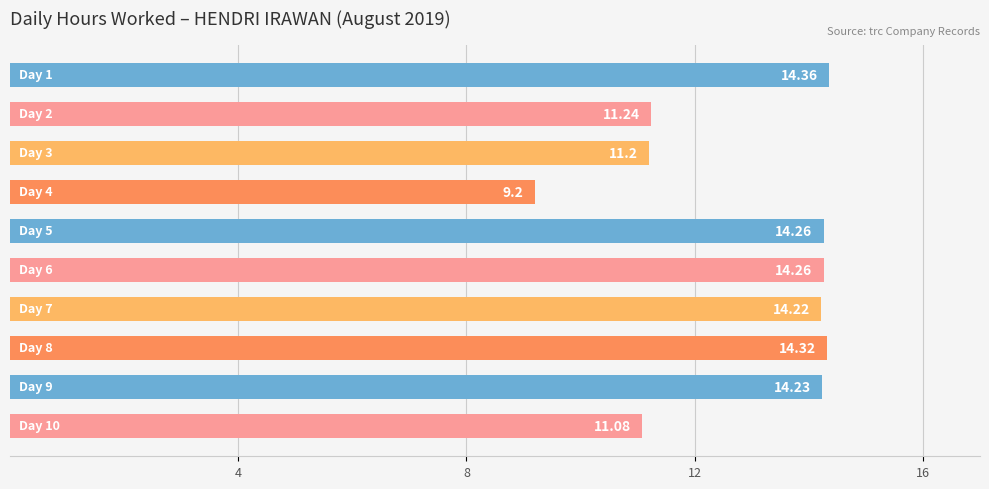

What is the difference between the second highest and minimum values?

5.1